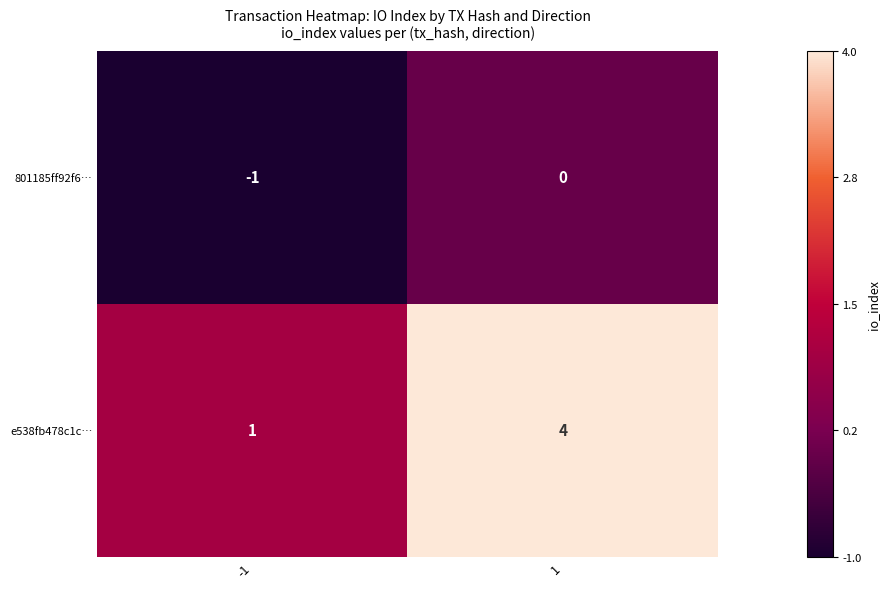

List the series in order of their overall mean, highest first.

e538fb478c1c…, 801185ff92f6…